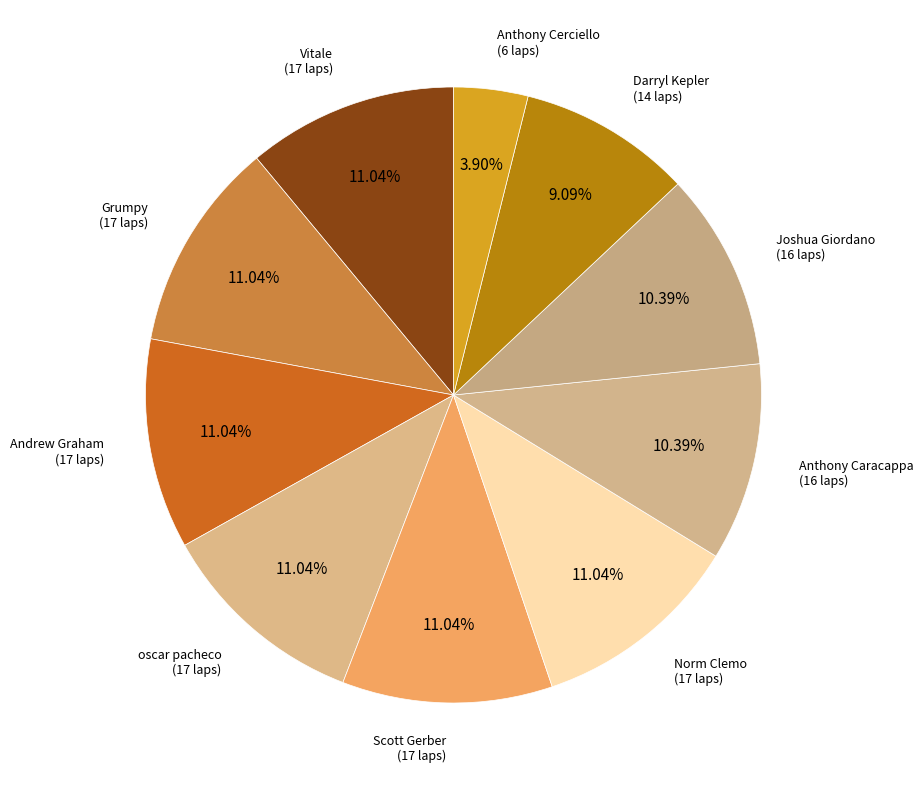

How many slices are in this pie chart?

10